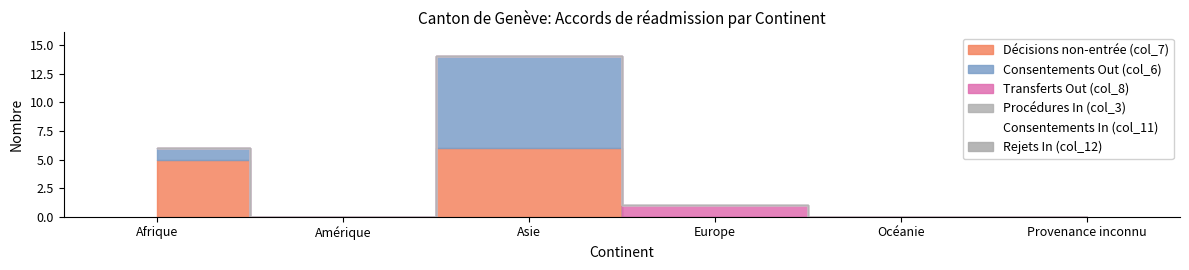

Between Afrique and Provenance inconnu, which series saw the biggest shift?

Décisions non-entrée (col_7)